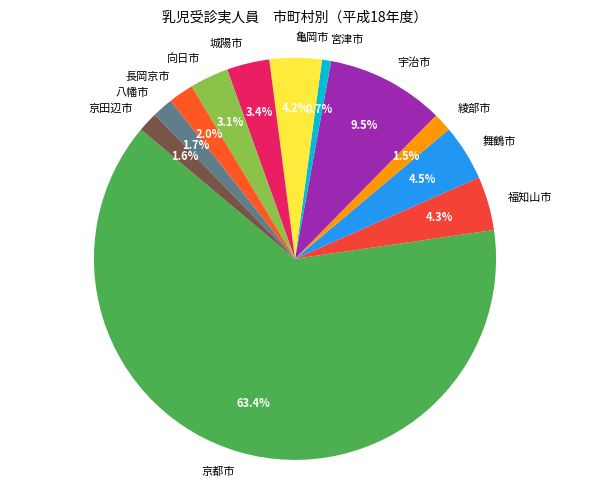

What portion of the pie excludes 舞鶴市?

95.5%